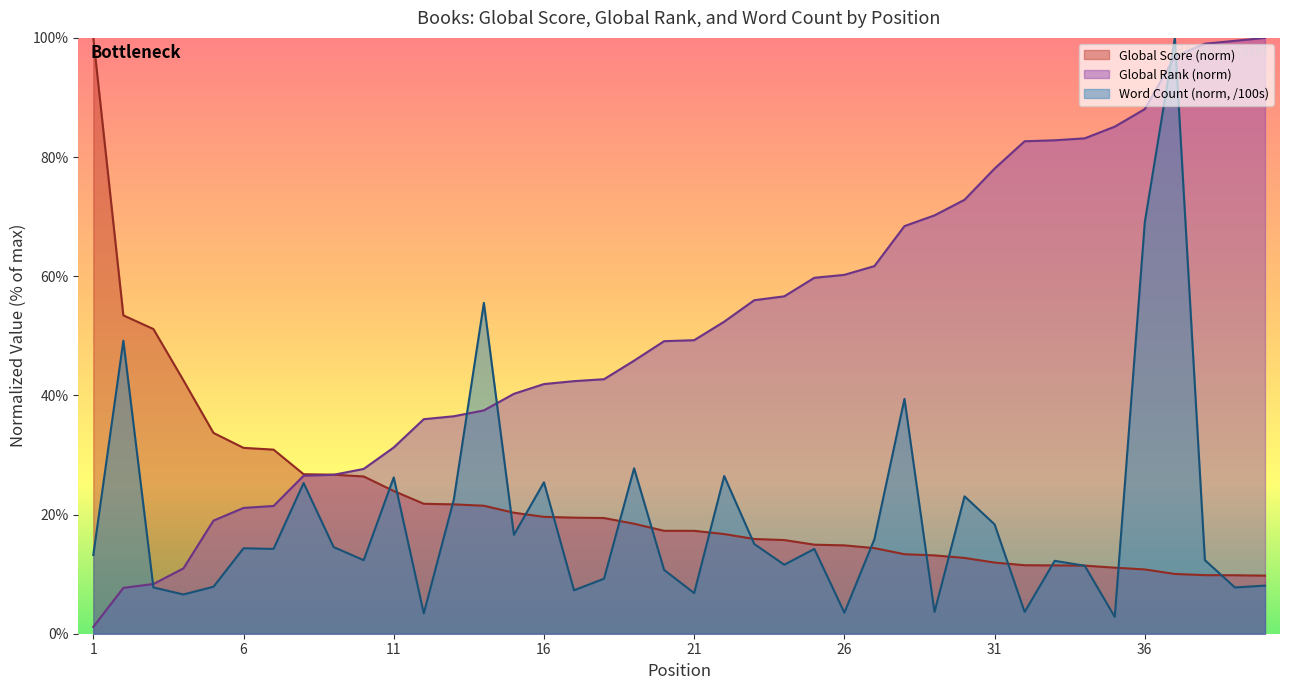

Between which two adjacent categories do Word Count (00s) and Global Rank first intersect?

2 and 3